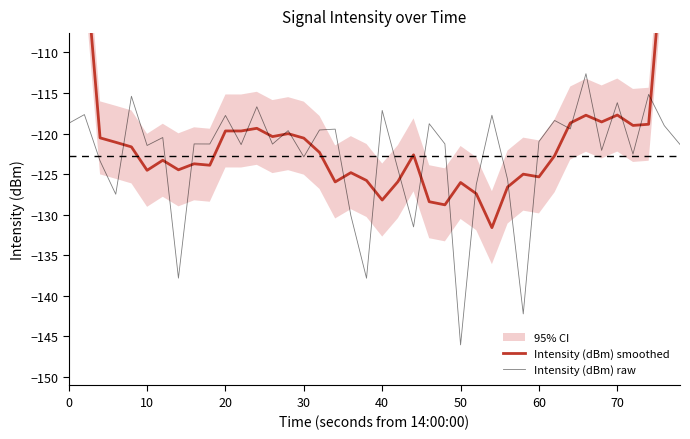

What is the greatest value displayed?

-71.1